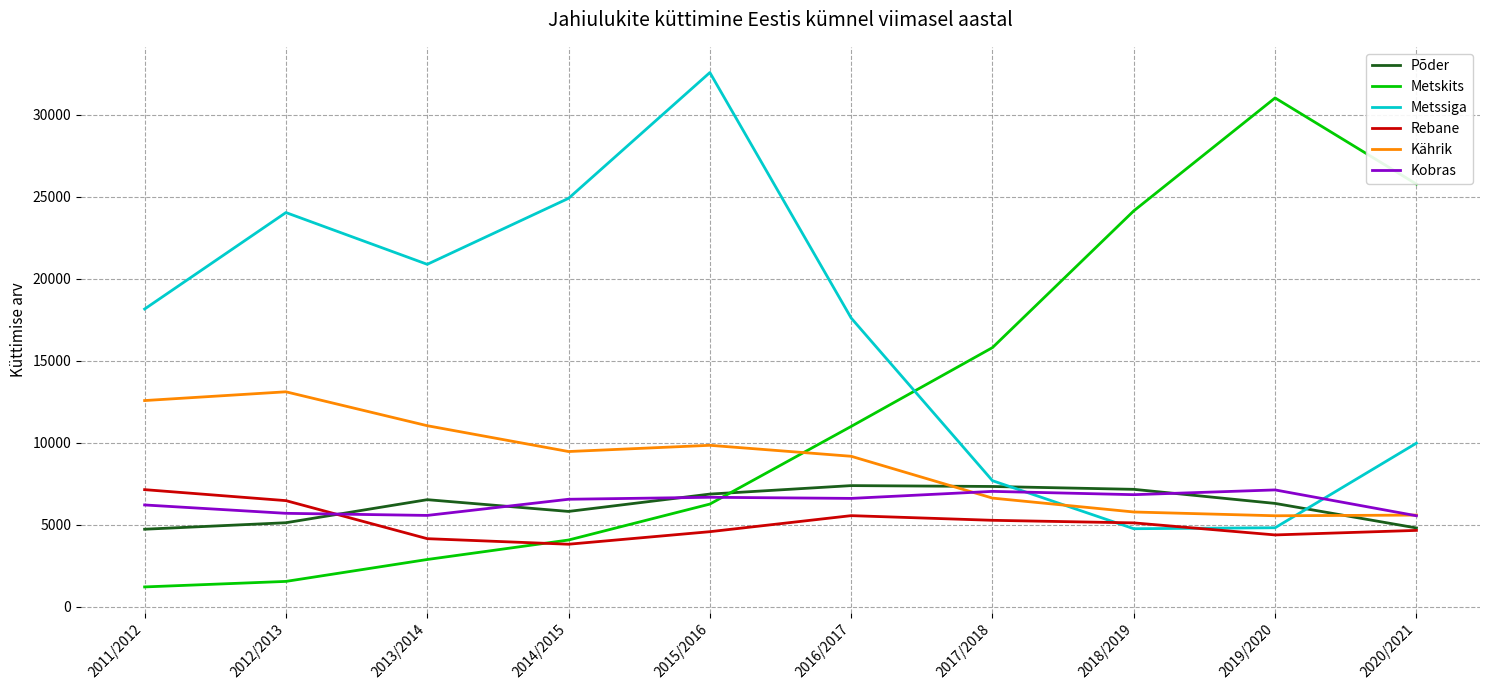

True or false: Metskits has a value of 11000 at 2016/2017.

True